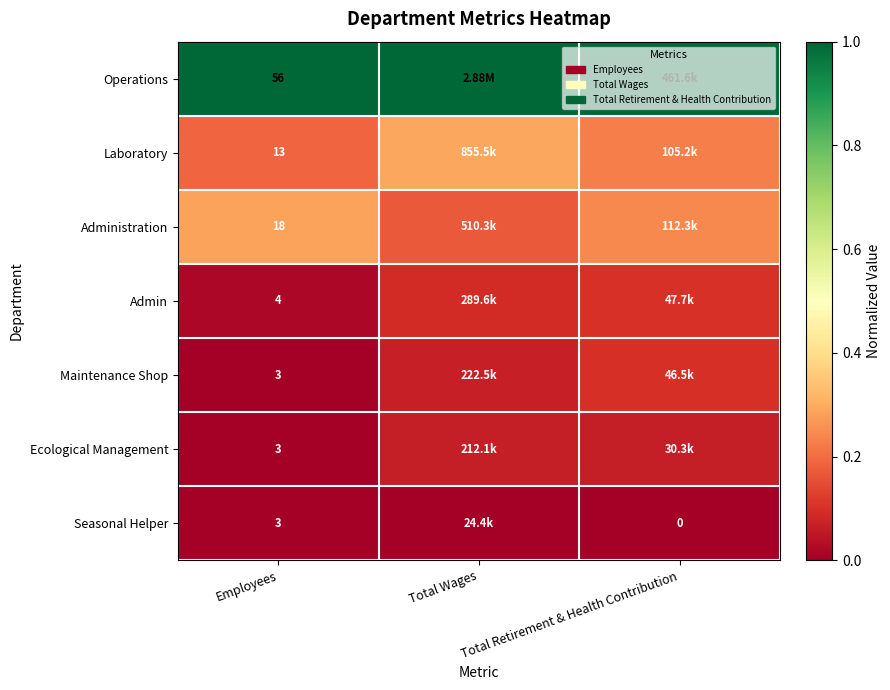

What is the maximum value shown in the chart?

1.0